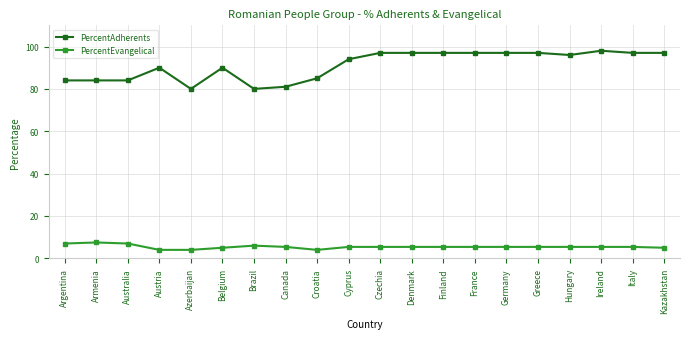

Between Armenia and France, which series saw the biggest shift?

PercentAdherents